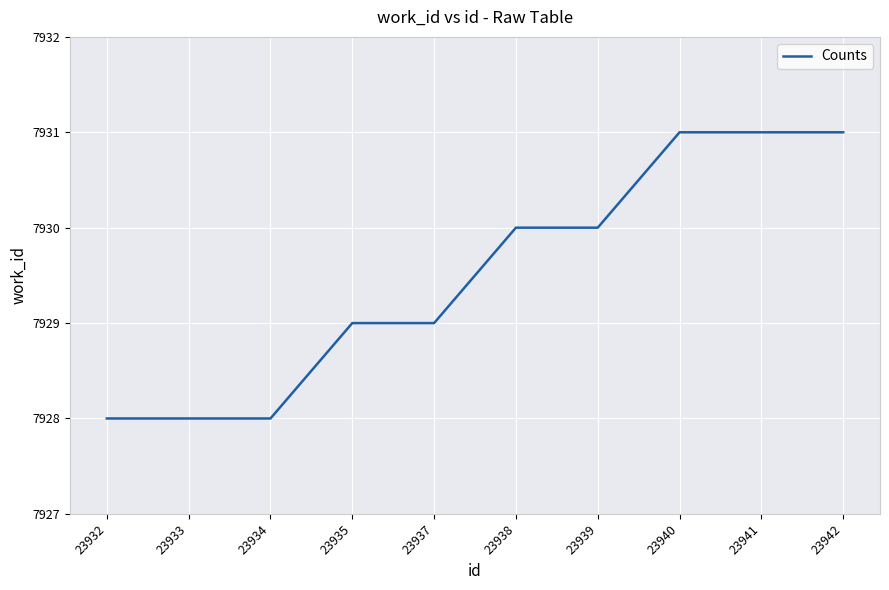

Reading left to right, what are all the values shown in this chart?

7928	7928	7928	7929	7929	7930	7930	7931	7931	7931